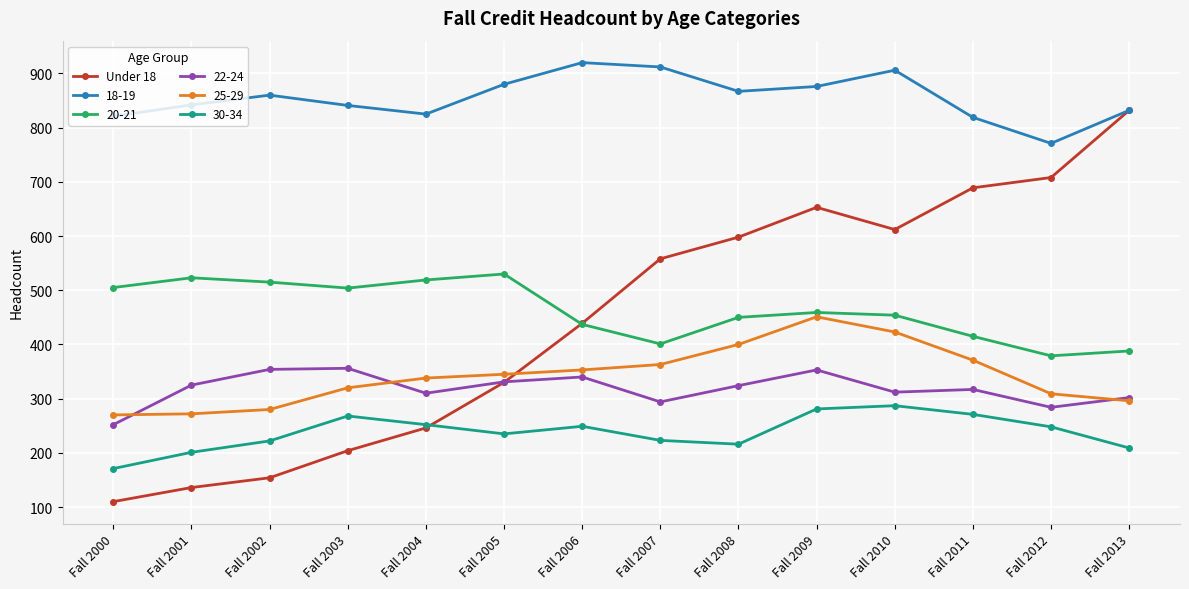

What is the spread (max minus min) of values at Fall 2008?

651